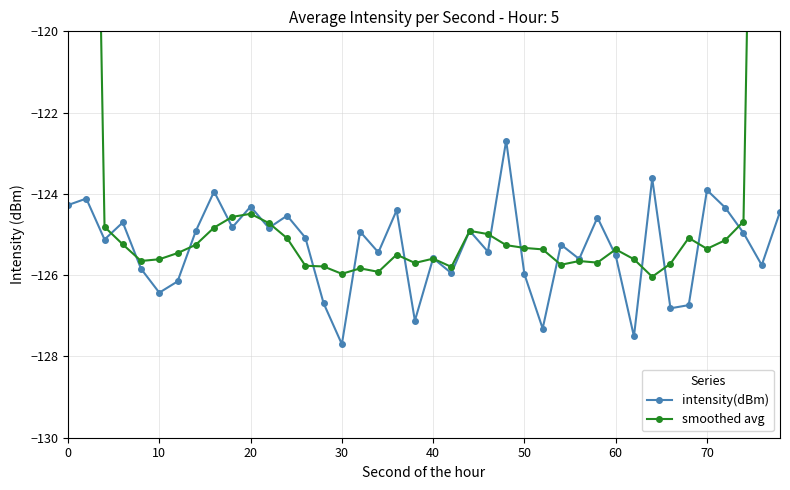

In intensity(dBm), how many points are lower than both neighbors (excluding endpoints)?

14